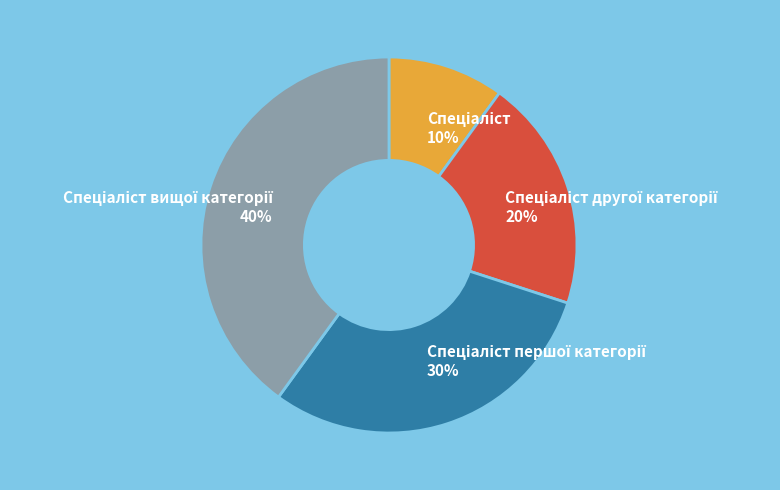

Does any single category account for the majority?

No